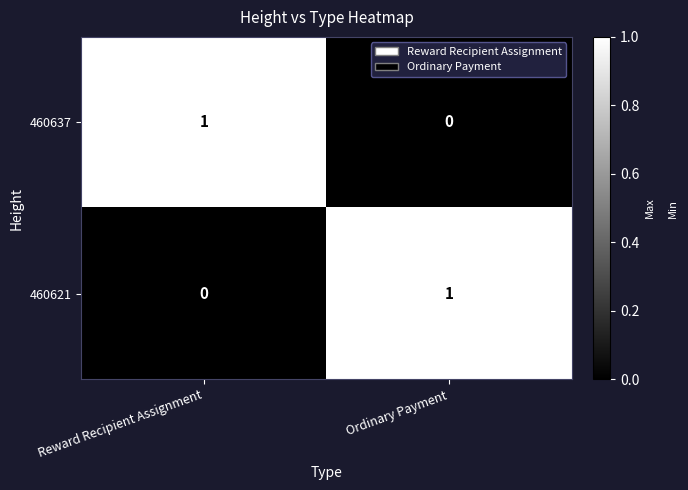

True or false: 460637 has a value of 0 at Ordinary Payment.

True